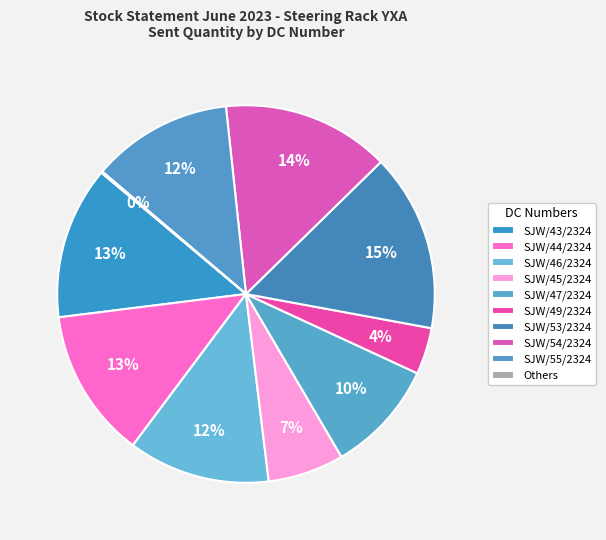

Is it true that SJW/45/2324 is 7% of the pie?

True